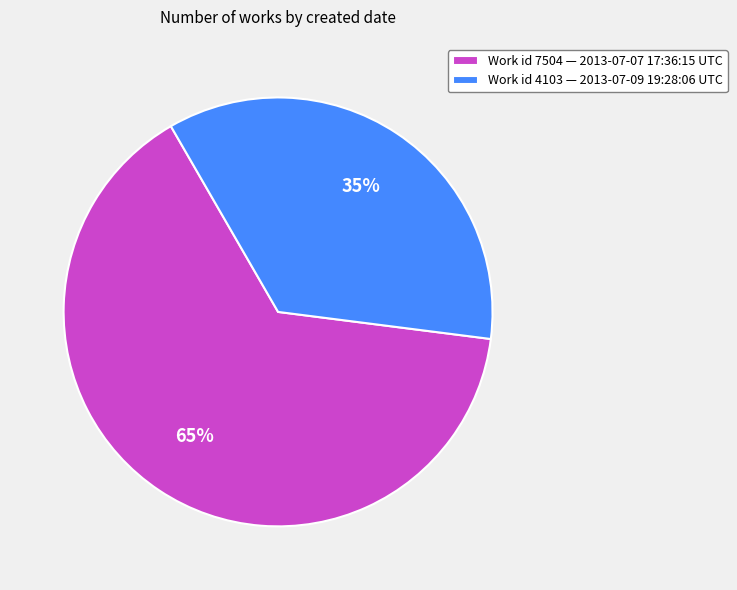

The Work id 7504 — 2013-07-07 17:36:15 UTC slice represents 53% of the pie. True or false?

False